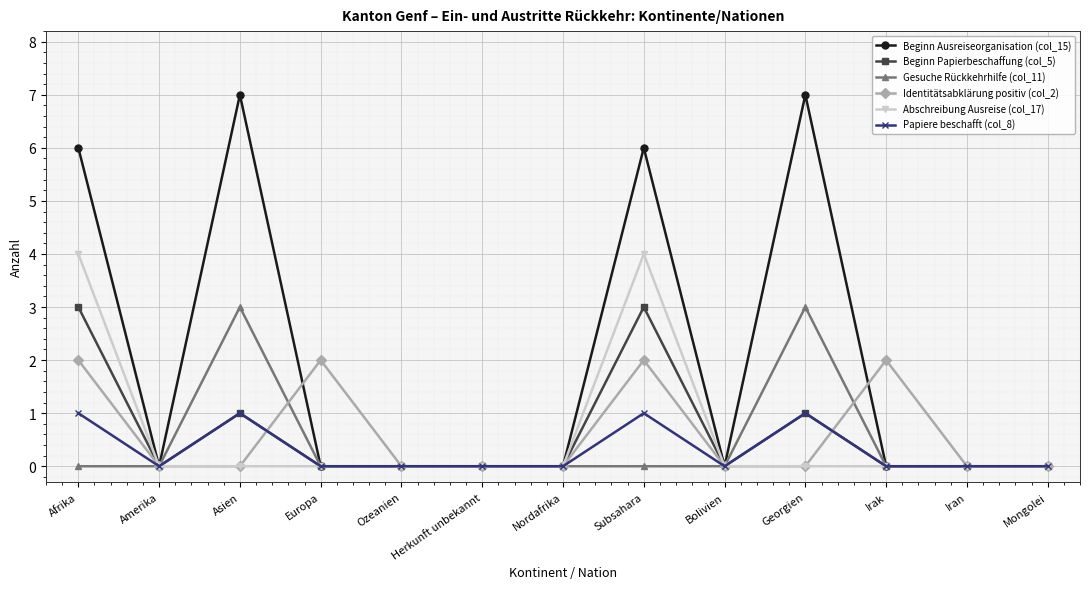

Reading left to right, extract all data points from this chart.

Beginn Ausreiseorganisation (col_15): Afrika=6	Amerika=0	Asien=7	Europa=0	Ozeanien=0	Herkunft unbekannt=0	Nordafrika=0	Subsahara=6	Bolivien=0	Georgien=7	Irak=0	Iran=0	Mongolei=0
Beginn Papierbeschaffung (col_5): Afrika=3	Amerika=0	Asien=1	Europa=0	Ozeanien=0	Herkunft unbekannt=0	Nordafrika=0	Subsahara=3	Bolivien=0	Georgien=1	Irak=0	Iran=0	Mongolei=0
Gesuche Rückkehrhilfe (col_11): Afrika=0	Amerika=0	Asien=3	Europa=0	Ozeanien=0	Herkunft unbekannt=0	Nordafrika=0	Subsahara=0	Bolivien=0	Georgien=3	Irak=0	Iran=0	Mongolei=0
Identitätsabklärung positiv (col_2): Afrika=2	Amerika=0	Asien=0	Europa=2	Ozeanien=0	Herkunft unbekannt=0	Nordafrika=0	Subsahara=2	Bolivien=0	Georgien=0	Irak=2	Iran=0	Mongolei=0
Abschreibung Ausreise (col_17): Afrika=4	Amerika=0	Asien=0	Europa=0	Ozeanien=0	Herkunft unbekannt=0	Nordafrika=0	Subsahara=4	Bolivien=0	Georgien=0	Irak=0	Iran=0	Mongolei=0
Papiere beschafft (col_8): Afrika=1	Amerika=0	Asien=1	Europa=0	Ozeanien=0	Herkunft unbekannt=0	Nordafrika=0	Subsahara=1	Bolivien=0	Georgien=1	Irak=0	Iran=0	Mongolei=0